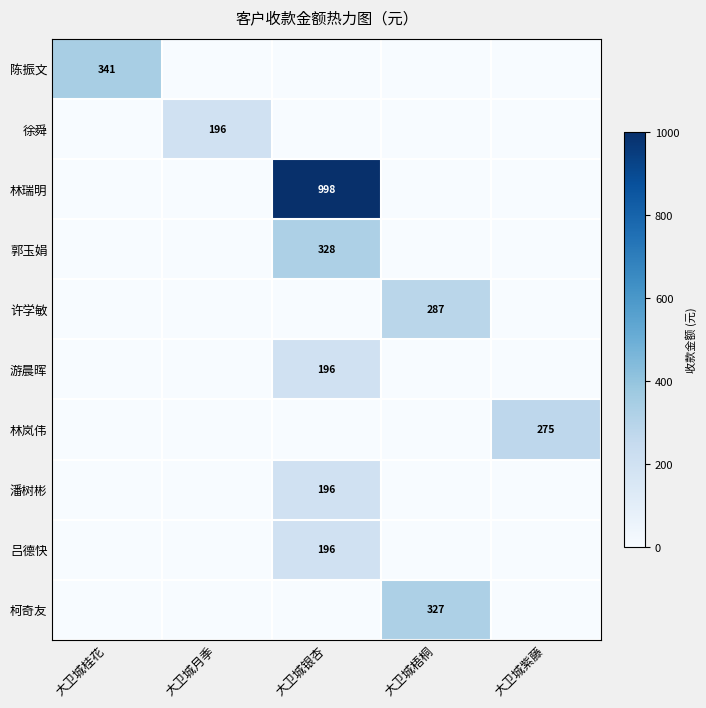

What is the sum of the 陈振文 values at 大卫城桂花 and 大卫城月季?

340.8